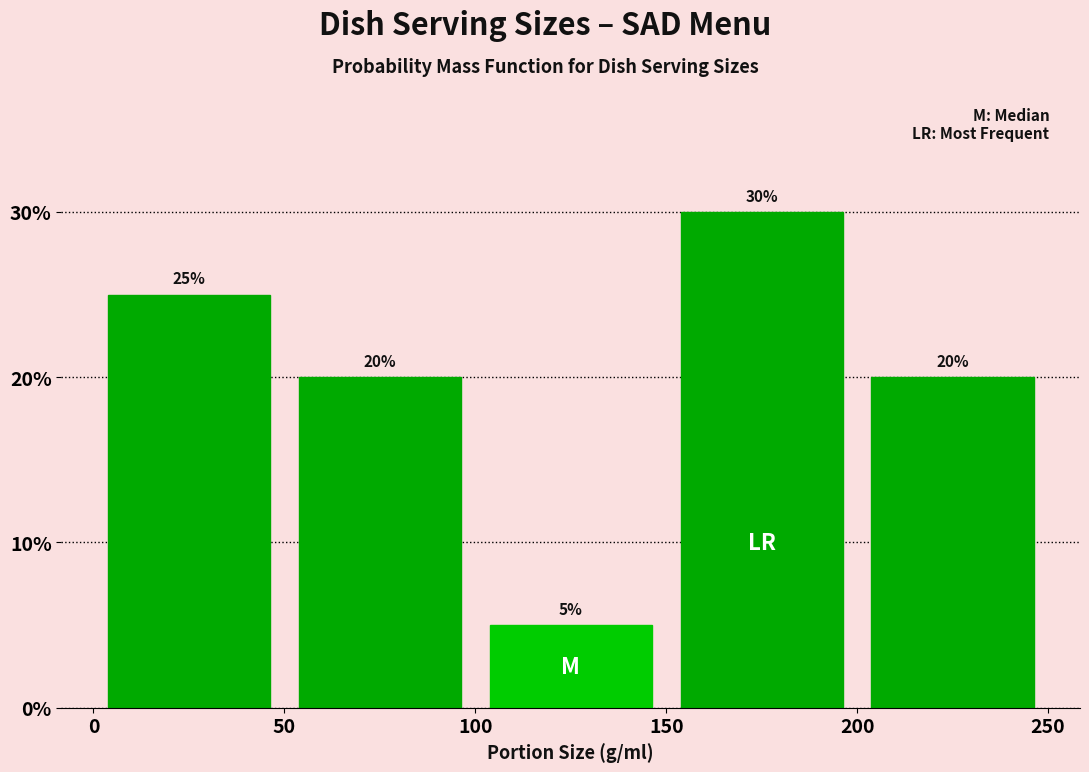

Reading left to right, transcribe this chart: for each bar, give the range it covers on the x-axis and its height.

0 to 50: 25
50 to 100: 20
100 to 150: 5
150 to 200: 30
200 to 250: 20